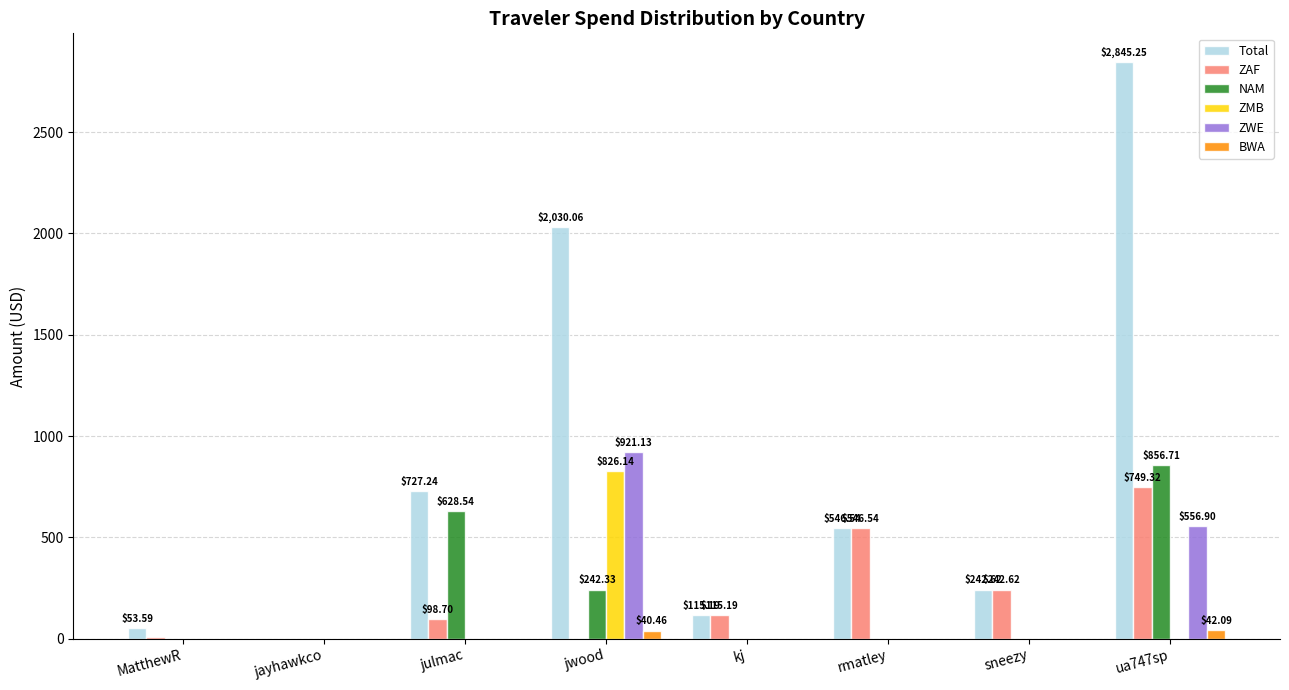

Is it true that ZWE equals -292.1 at kj?

False